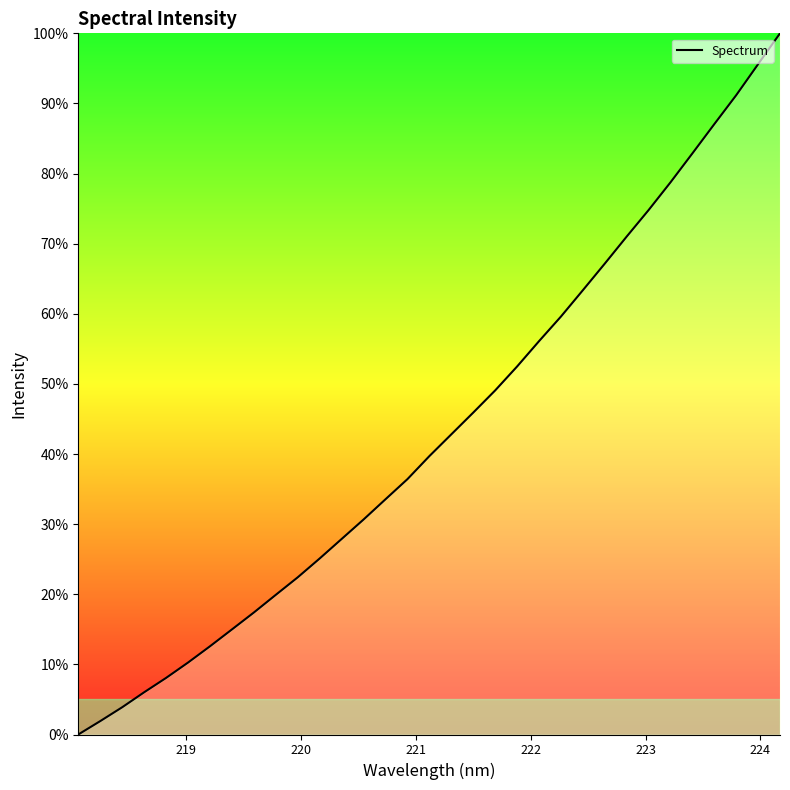

What is the greatest value displayed?

100.0